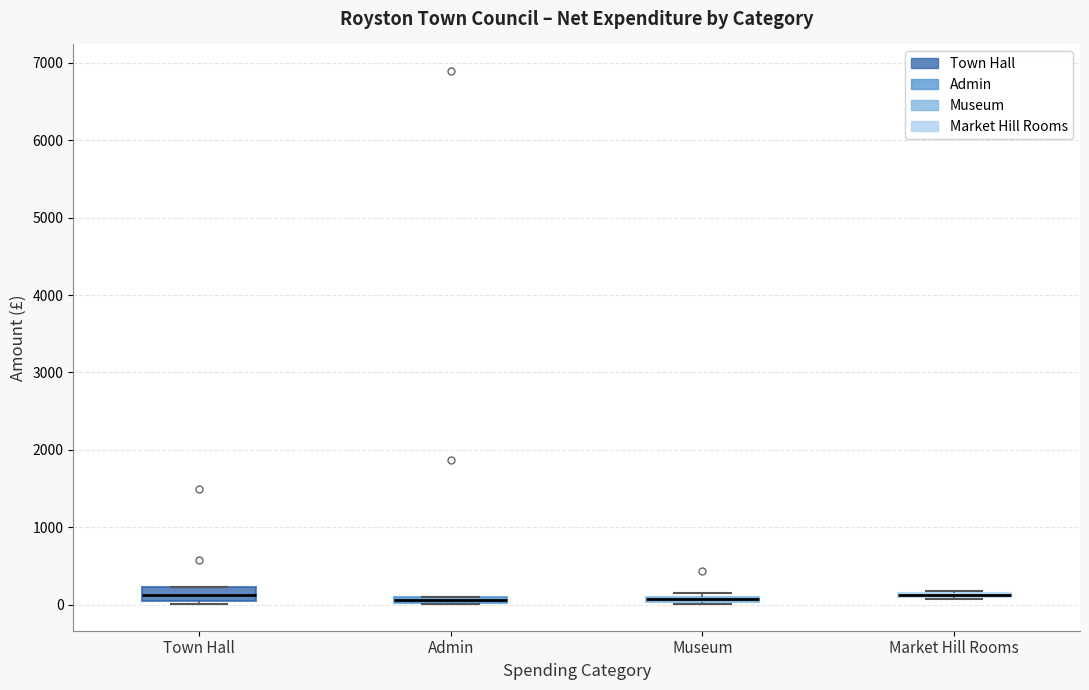

Where is the upper edge of the box for Museum on the y-axis? The values are not printed on the chart, so give them approximately, as read against the axis.

100